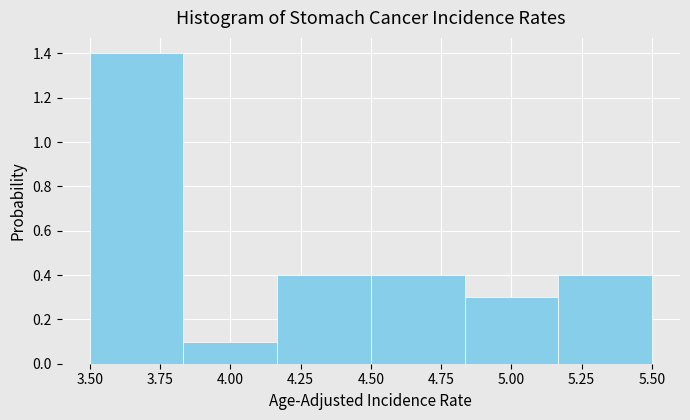

How tall is the bar that spans 3.85 to 4.15 on the x-axis? Neither the bar edges nor the heights are printed on the chart, so give them approximately, as read against the axes.

0.1